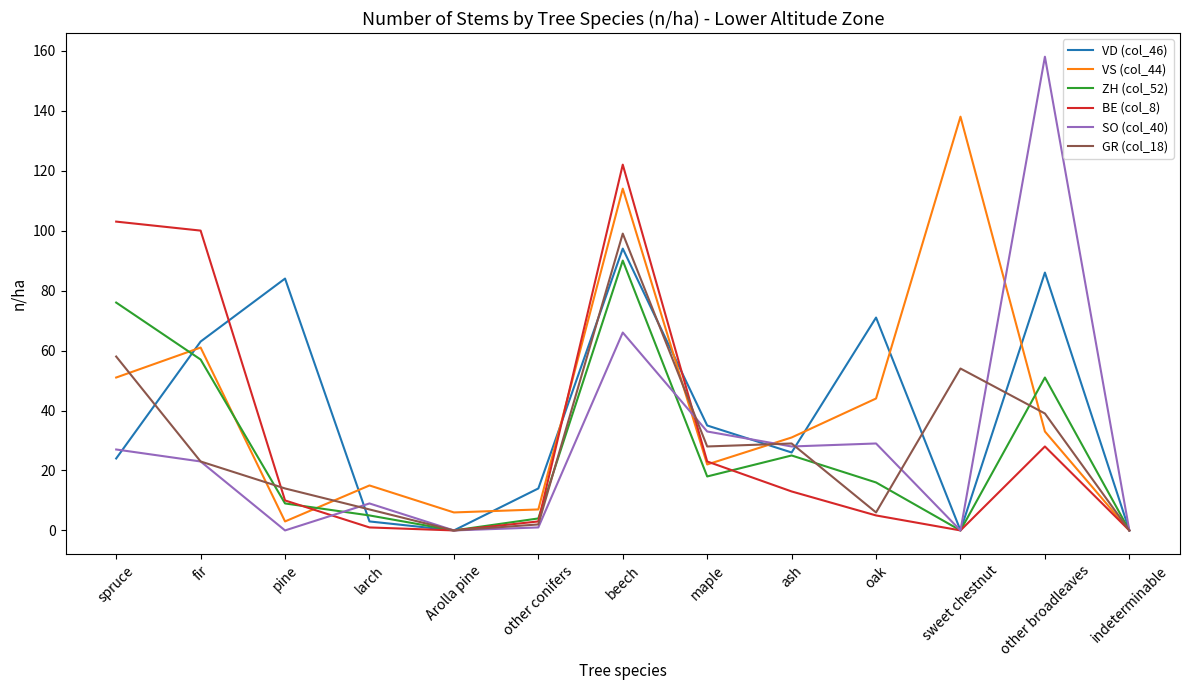

At which category is the sum across all series the highest?

beech